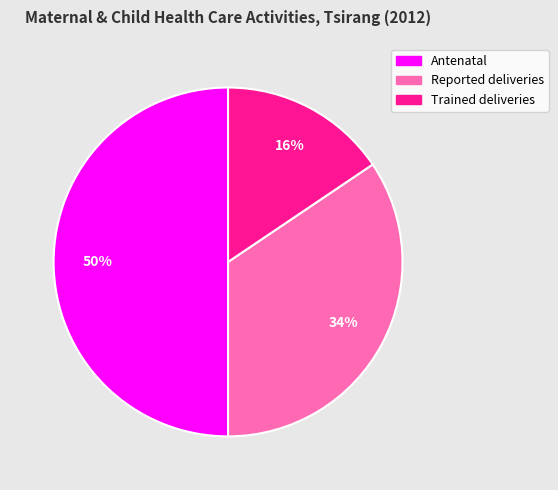

To the nearest percent, what is the combined percentage of Trained deliveries and Antenatal?

66%